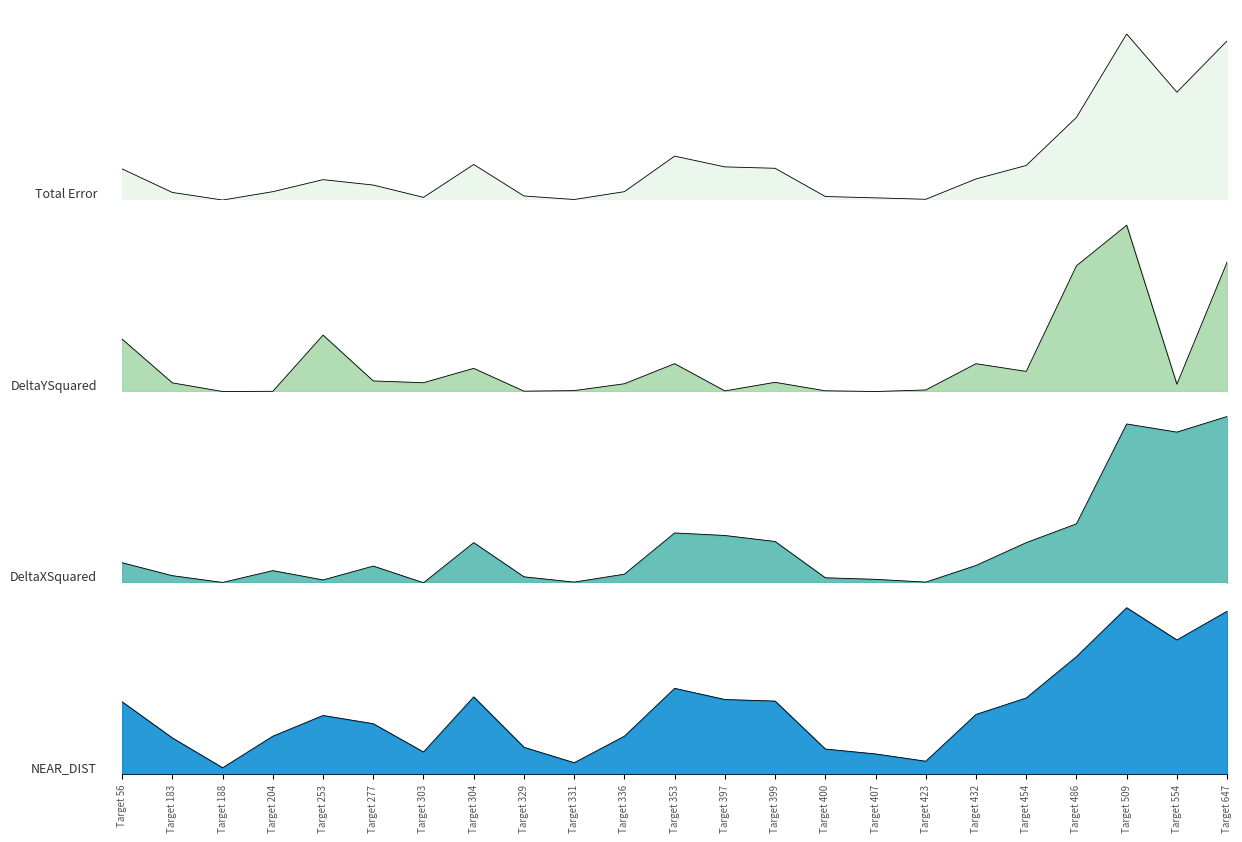

In NEAR_DIST, how many points are higher than both neighbors (excluding endpoints)?

4